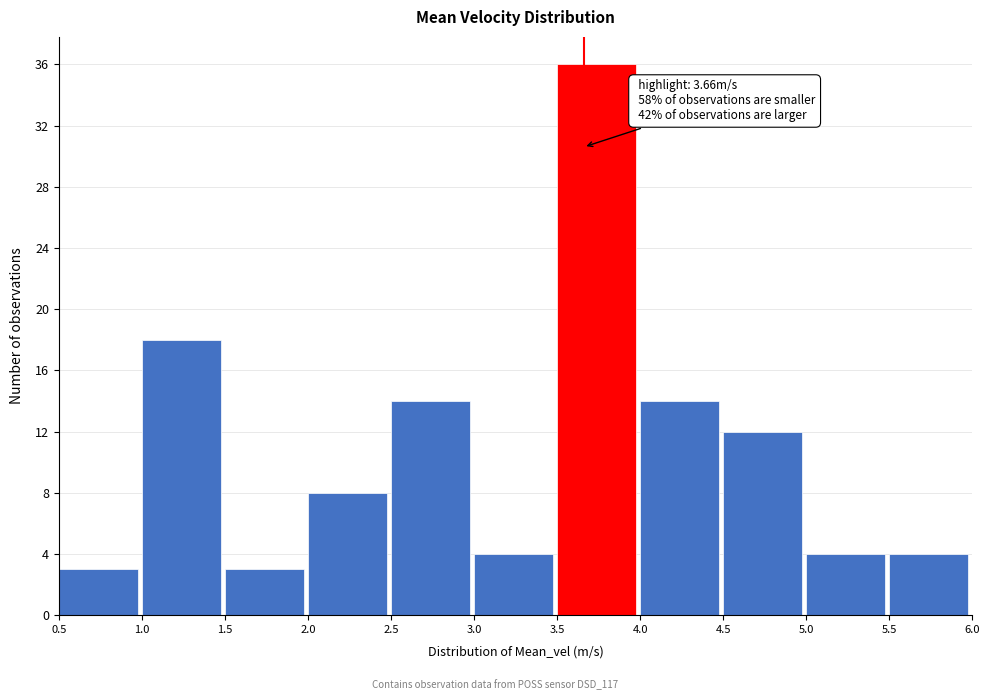

Which range on the x-axis has the tallest bar?

3.5 to 4.0